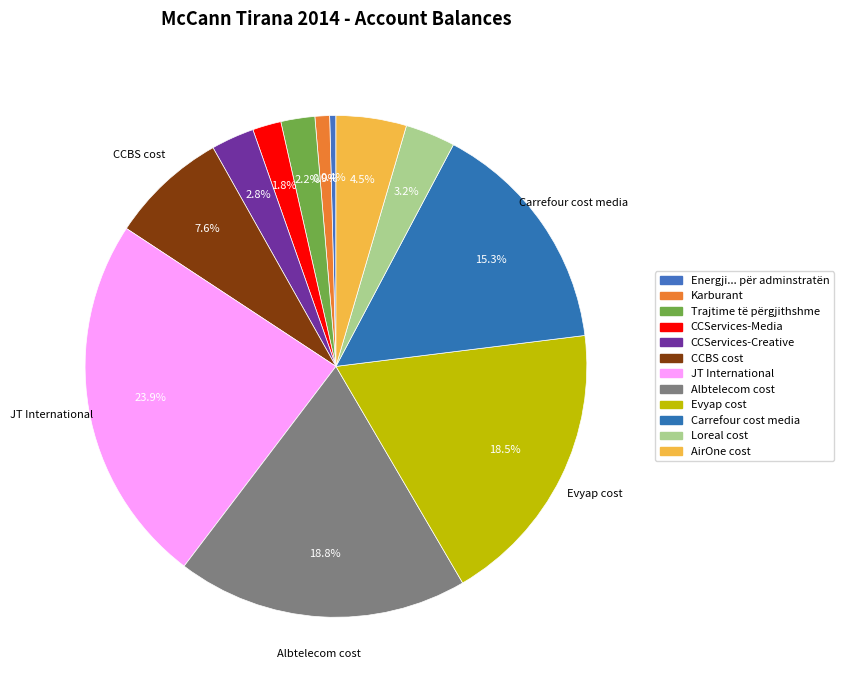

How many slices are in this pie chart?

12